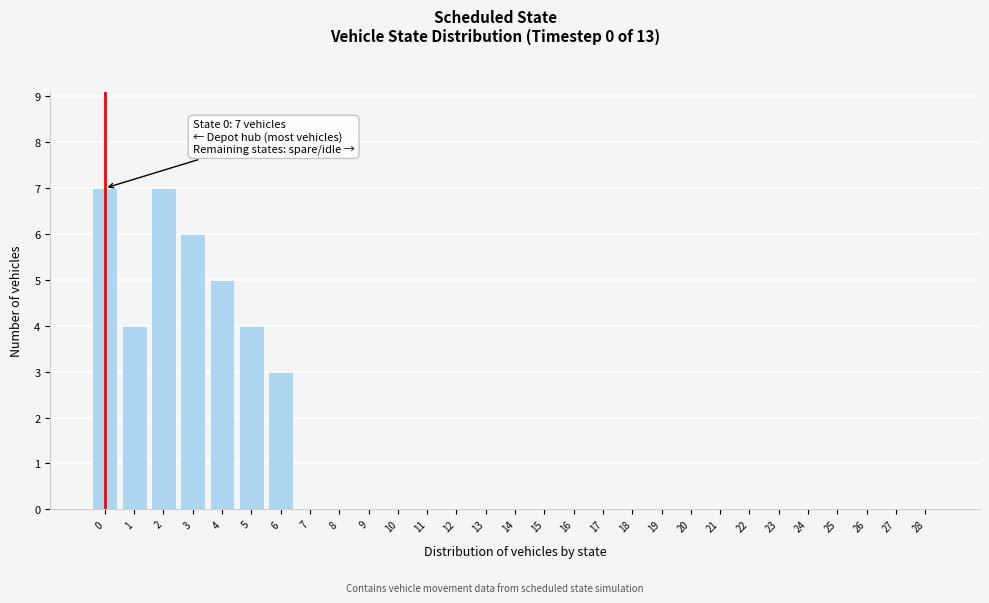

Reading right to left, extract all data points from this chart.

28=0	27=0	26=0	25=0	24=0	23=0	22=0	21=0	20=0	19=0	18=0	17=0	16=0	15=0	14=0	13=0	12=0	11=0	10=0	9=0	8=0	7=0	6=3	5=4	4=5	3=6	2=7	1=4	0=7